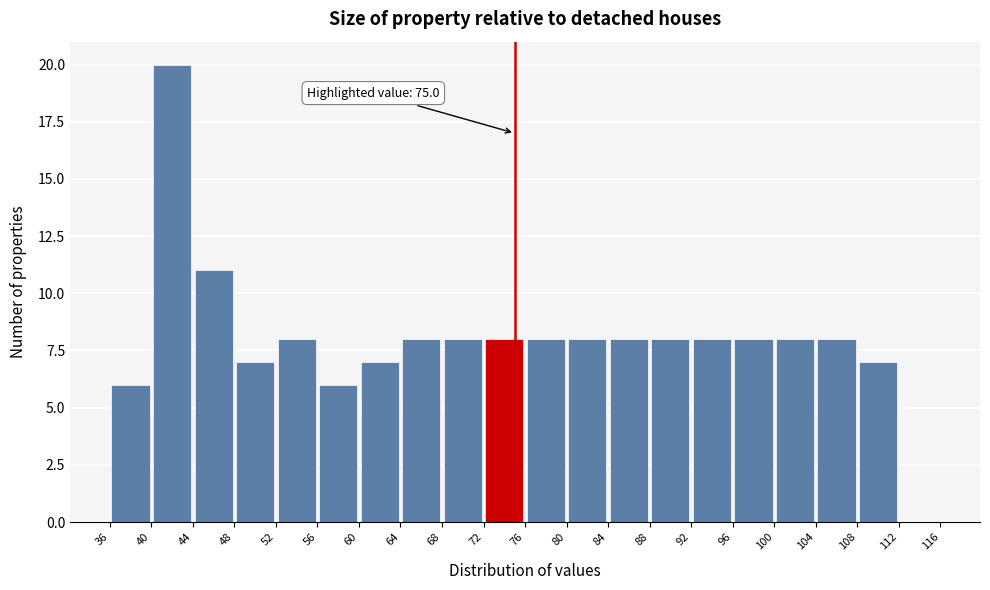

Over which range of the x-axis is the bar tallest?

40 to 44